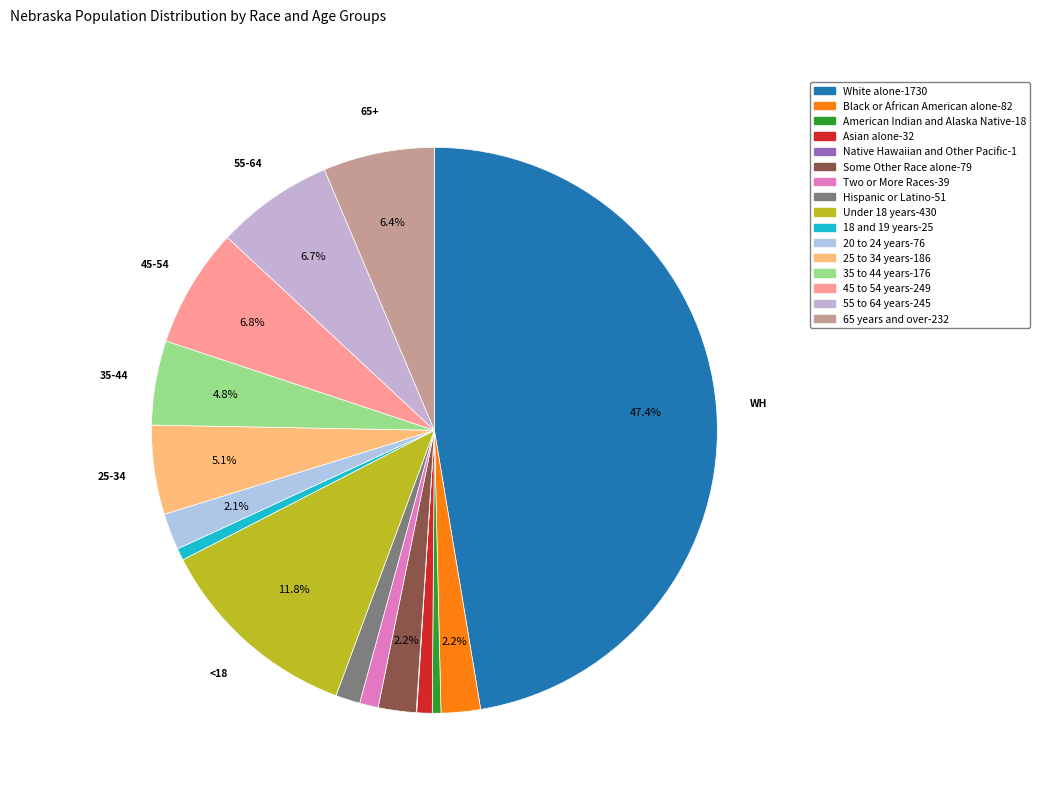

Is it true that 45 to 54 years is 7% of the pie?

True